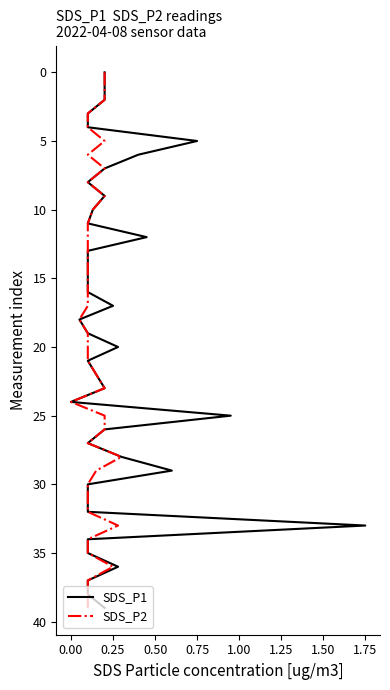

Which series has the widest spread of values?

SDS_P1